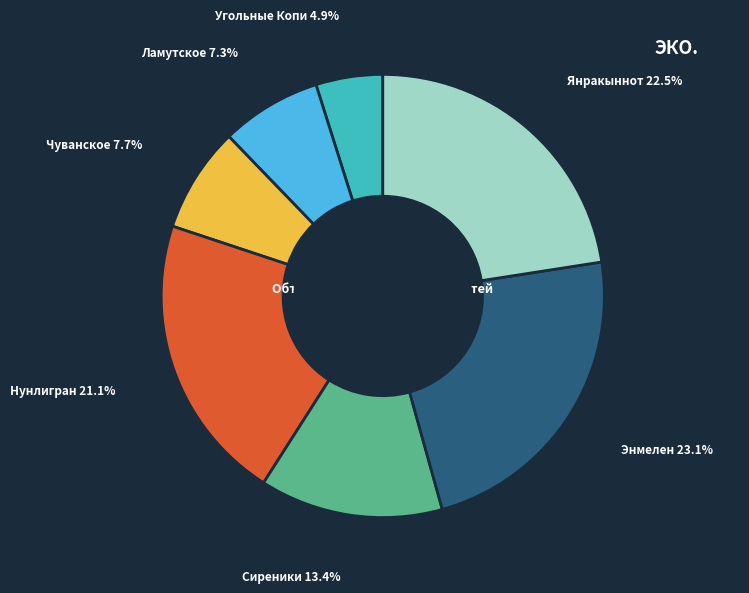

Is there a majority slice in this chart?

No